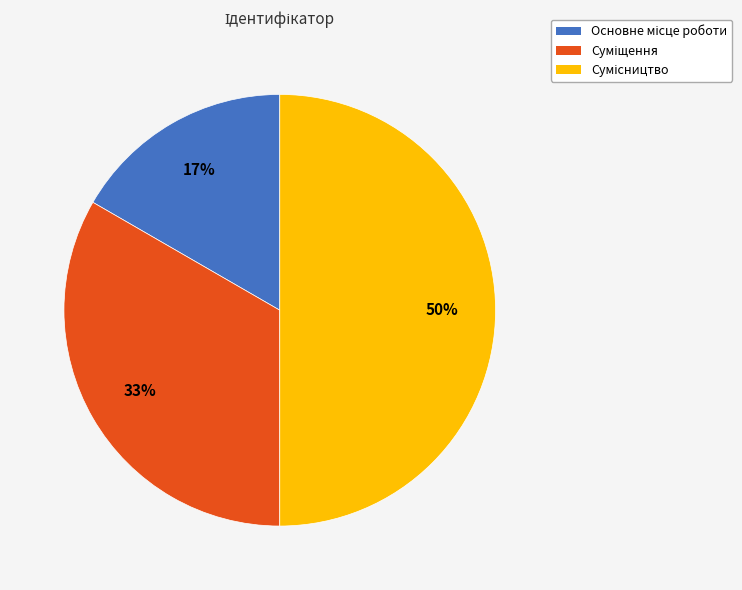

To the nearest percent, what is the difference between the largest and smallest slice percentages?

33%